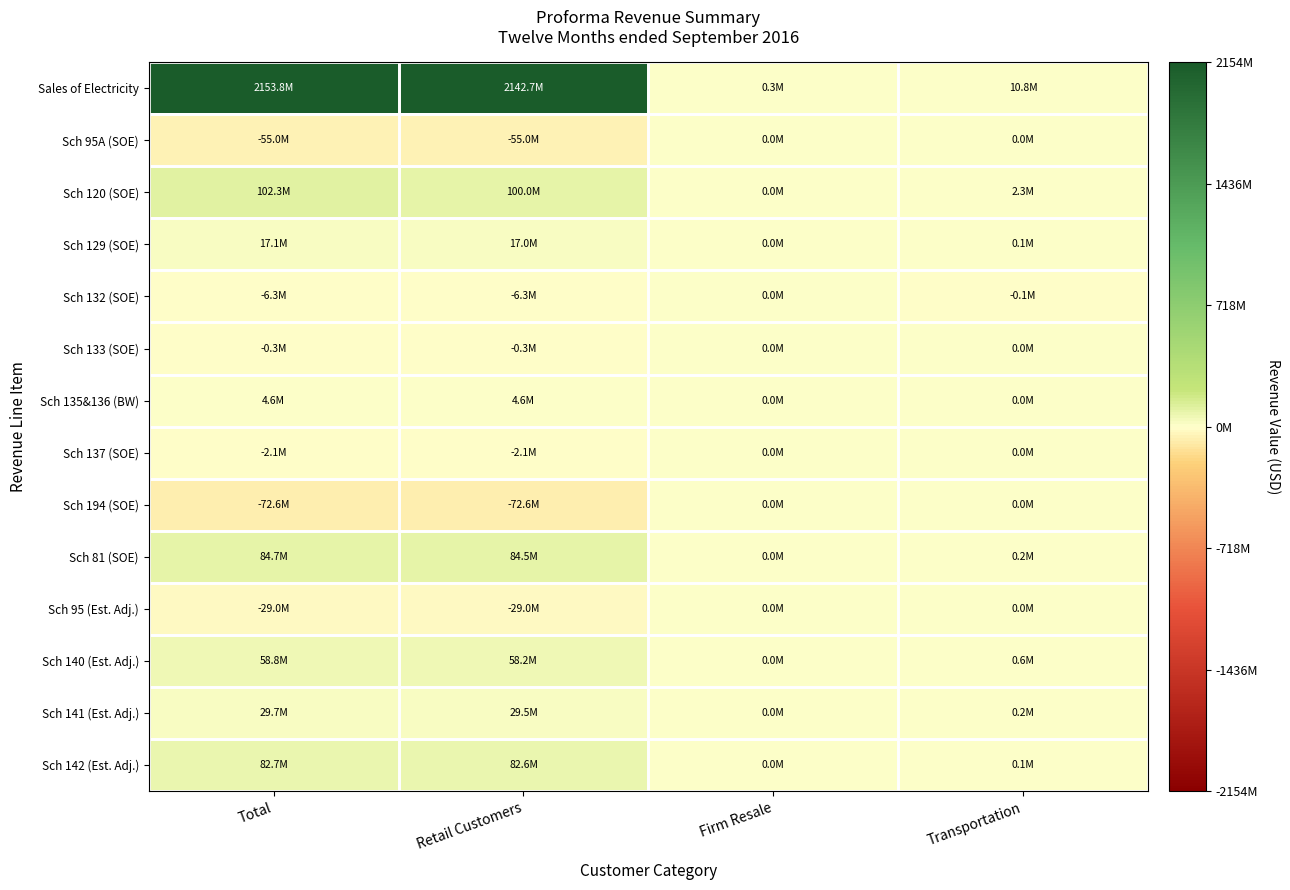

What is the greatest value displayed?

2153819195.3